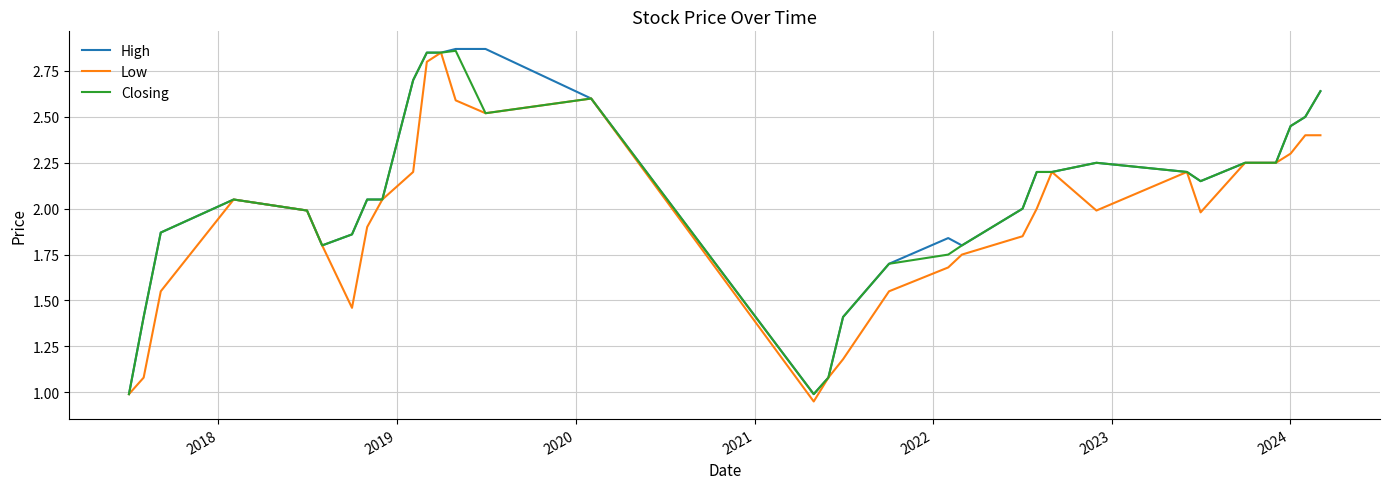

What is the minimum value for Closing?

1.0